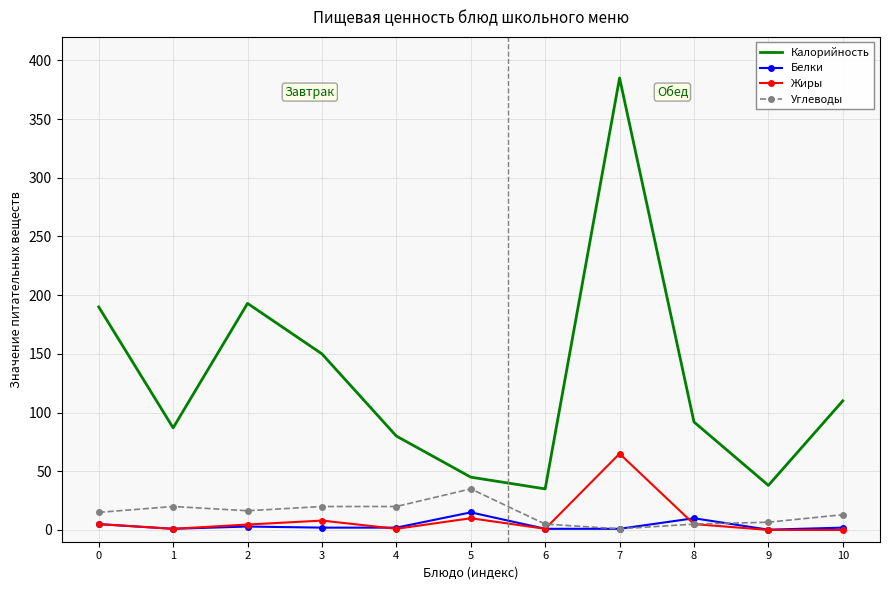

What is the sum of all Калорийность values?

1405.0